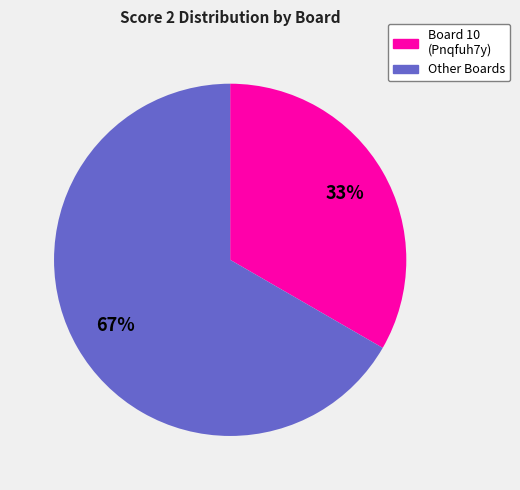

To the nearest percent, what is the average slice percentage?

50%